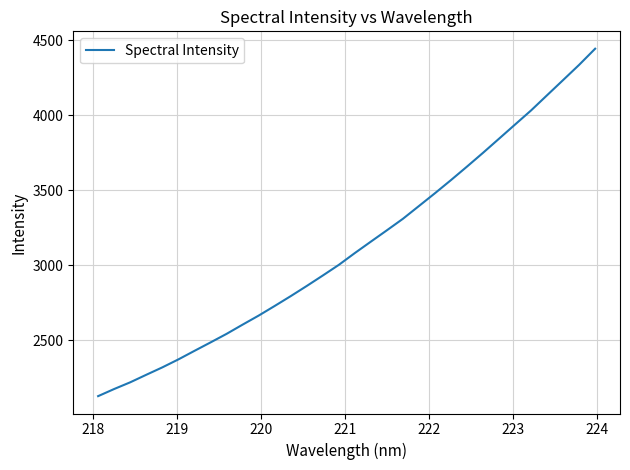

True or false: there are more than 1 points higher than both neighbors.

False